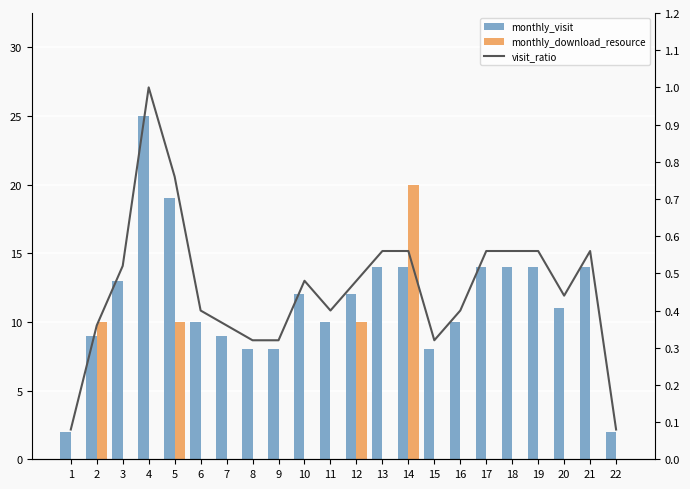

List the series in order of their peak value, lowest first.

visit_ratio, monthly_download_resource, monthly_visit